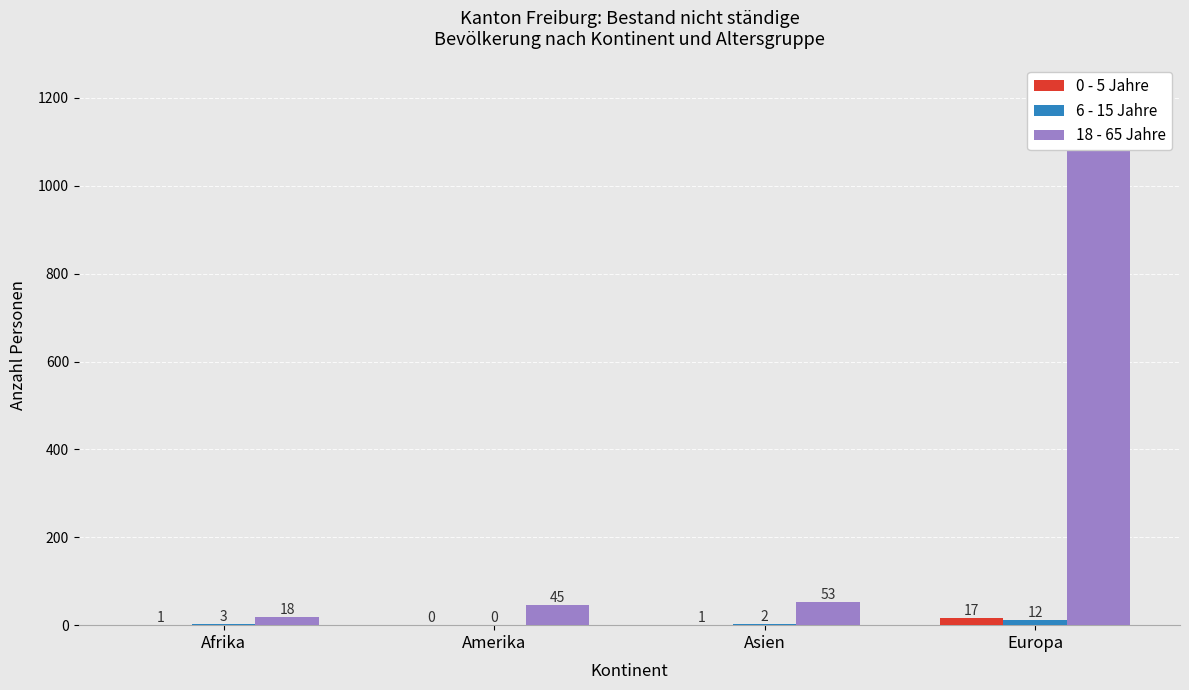

How many data points does each series have?

4